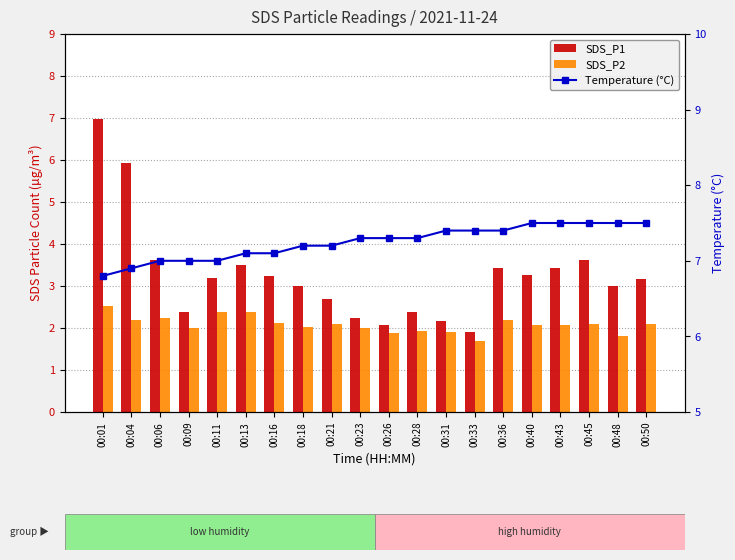

What value does the SDS_P1 series have at 00:40?

3.3